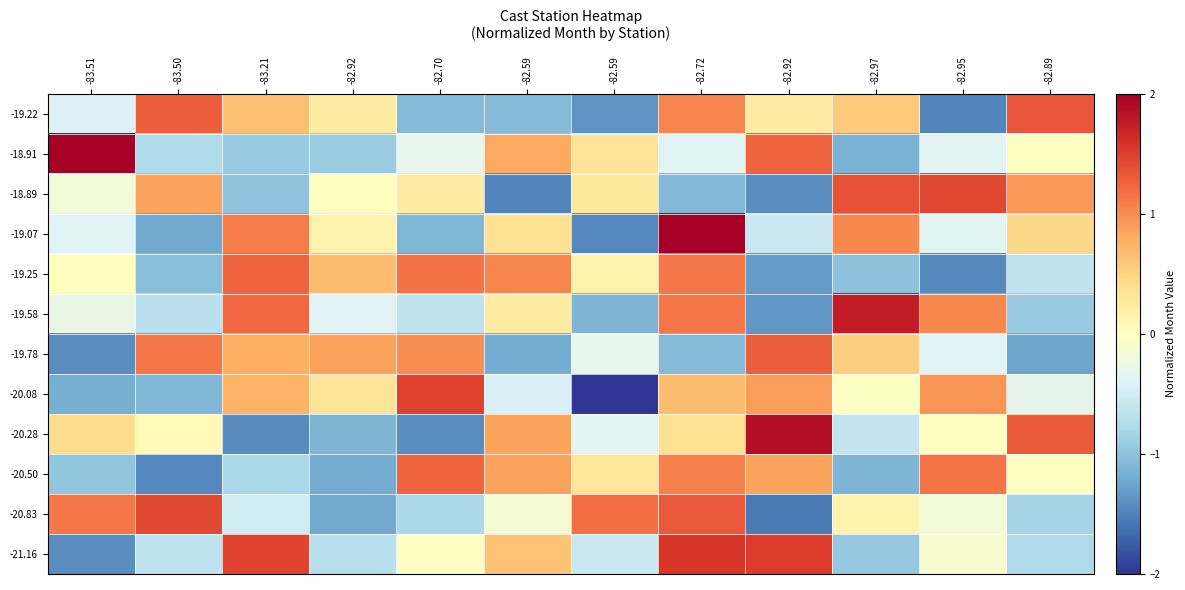

Reading right to left, extract all data points from this chart.

-19.22: -82.89=1.4	-82.95=-1.5	-82.97=0.6	-82.92=0.3	-82.72=1.0	-82.59=-1.4	-82.59=-1.1	-82.70=-1.1	-82.92=0.2	-83.21=0.6	-83.50=1.3	-83.51=-0.4
-18.91: -82.89=0.0	-82.95=-0.4	-82.97=-1.1	-82.92=1.3	-82.72=-0.4	-82.59=0.3	-82.59=0.8	-82.70=-0.3	-82.92=-0.9	-83.21=-0.9	-83.50=-0.8	-83.51=2.4
-18.89: -82.89=0.9	-82.95=1.4	-82.97=1.4	-82.92=-1.4	-82.72=-1.1	-82.59=0.3	-82.59=-1.5	-82.70=0.2	-82.92=0.0	-83.21=-1.0	-83.50=0.9	-83.51=-0.2
-19.07: -82.89=0.5	-82.95=-0.4	-82.97=1.0	-82.92=-0.6	-82.72=2.0	-82.59=-1.5	-82.59=0.4	-82.70=-1.1	-82.92=0.1	-83.21=1.1	-83.50=-1.2	-83.51=-0.4
-19.25: -82.89=-0.6	-82.95=-1.4	-82.97=-1.0	-82.92=-1.3	-82.72=1.1	-82.59=0.2	-82.59=1.0	-82.70=1.2	-82.92=0.7	-83.21=1.3	-83.50=-1.0	-83.51=0.0
-19.58: -82.89=-0.9	-82.95=1.0	-82.97=1.8	-82.92=-1.3	-82.72=1.1	-82.59=-1.1	-82.59=0.2	-82.70=-0.6	-82.92=-0.4	-83.21=1.2	-83.50=-0.7	-83.51=-0.3
-19.78: -82.89=-1.2	-82.95=-0.4	-82.97=0.5	-82.92=1.3	-82.72=-1.1	-82.59=-0.3	-82.59=-1.2	-82.70=1.0	-82.92=0.9	-83.21=0.8	-83.50=1.1	-83.51=-1.4
-20.08: -82.89=-0.3	-82.95=0.9	-82.97=-0.0	-82.92=0.9	-82.72=0.7	-82.59=-2.0	-82.59=-0.4	-82.70=1.5	-82.92=0.3	-83.21=0.8	-83.50=-1.1	-83.51=-1.2
-20.28: -82.89=1.3	-82.95=0.0	-82.97=-0.6	-82.92=1.9	-82.72=0.4	-82.59=-0.4	-82.59=0.9	-82.70=-1.4	-82.92=-1.1	-83.21=-1.4	-83.50=0.1	-83.51=0.4
-20.50: -82.89=0.0	-82.95=1.1	-82.97=-1.1	-82.92=0.9	-82.72=1.1	-82.59=0.3	-82.59=0.9	-82.70=1.3	-82.92=-1.2	-83.21=-0.8	-83.50=-1.5	-83.51=-1.0
-20.83: -82.89=-0.8	-82.95=-0.2	-82.97=0.1	-82.92=-1.6	-82.72=1.3	-82.59=1.2	-82.59=-0.1	-82.70=-0.8	-82.92=-1.2	-83.21=-0.5	-83.50=1.4	-83.51=1.1
-21.16: -82.89=-0.8	-82.95=-0.1	-82.97=-0.9	-82.92=1.5	-82.72=1.6	-82.59=-0.6	-82.59=0.6	-82.70=-0.0	-82.92=-0.7	-83.21=1.5	-83.50=-0.7	-83.51=-1.4